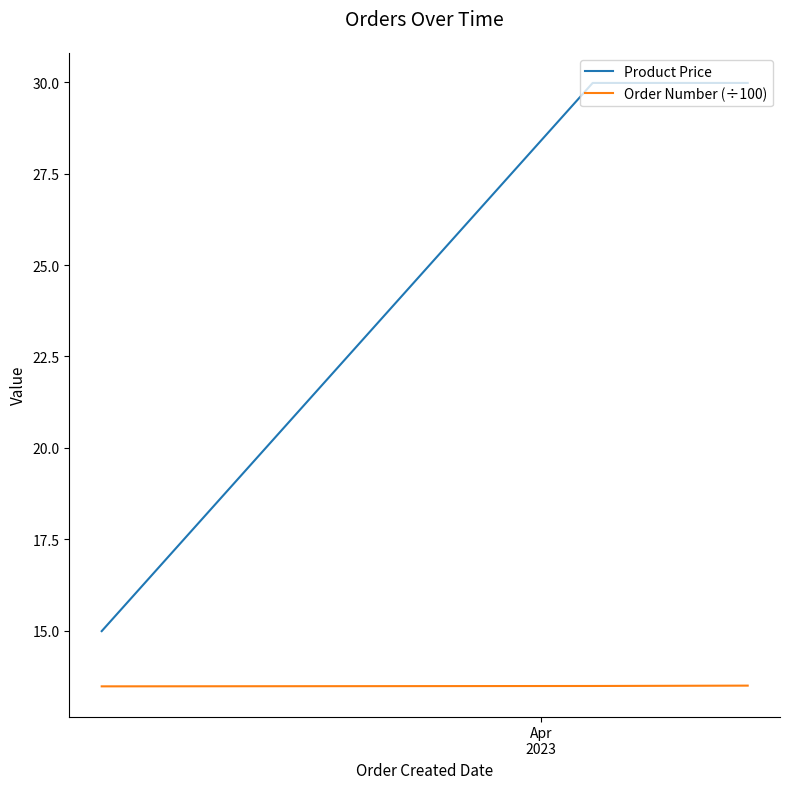

What is the minimum value shown in the chart?

13.5